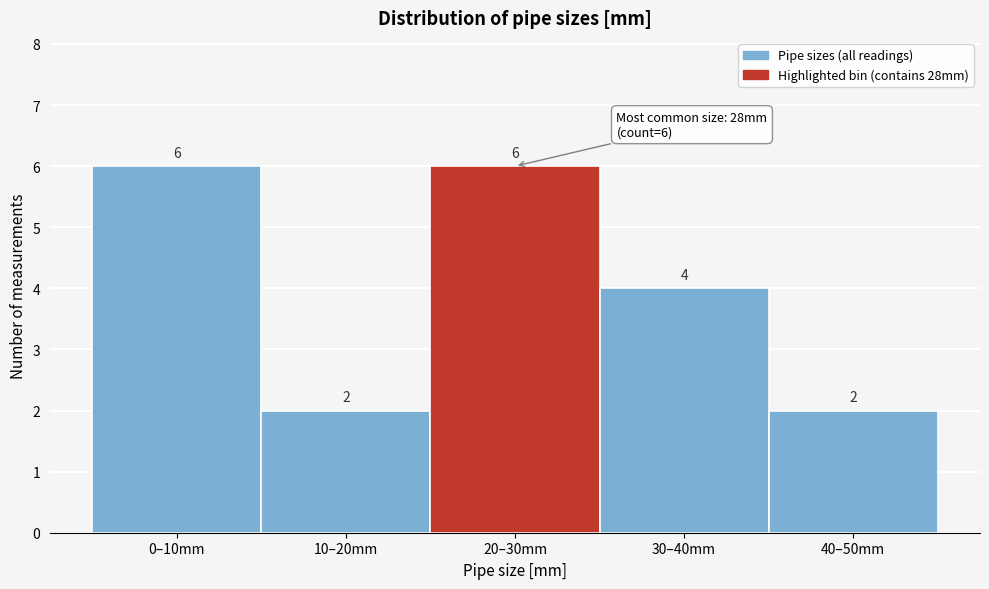

Reading right to left, extract all data points from this chart.

40–50mm=2	30–40mm=4	20–30mm=6	10–20mm=2	0–10mm=6